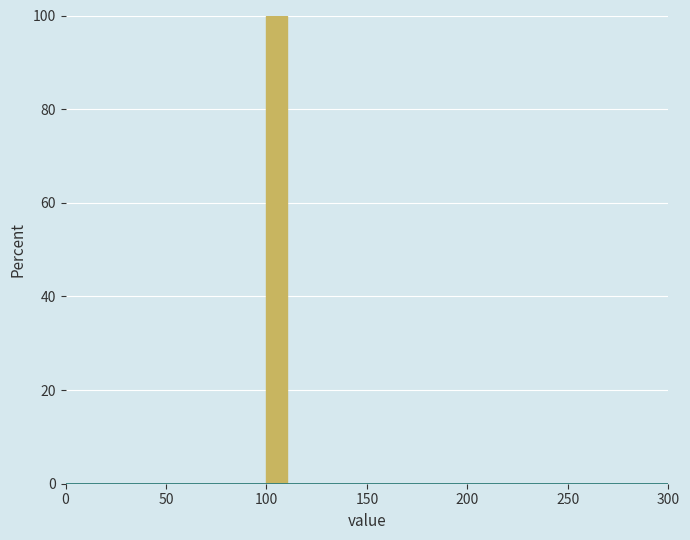

Around what value on the x-axis is the tallest bar? Give the approximate position of its centre, as read against the axis.

105